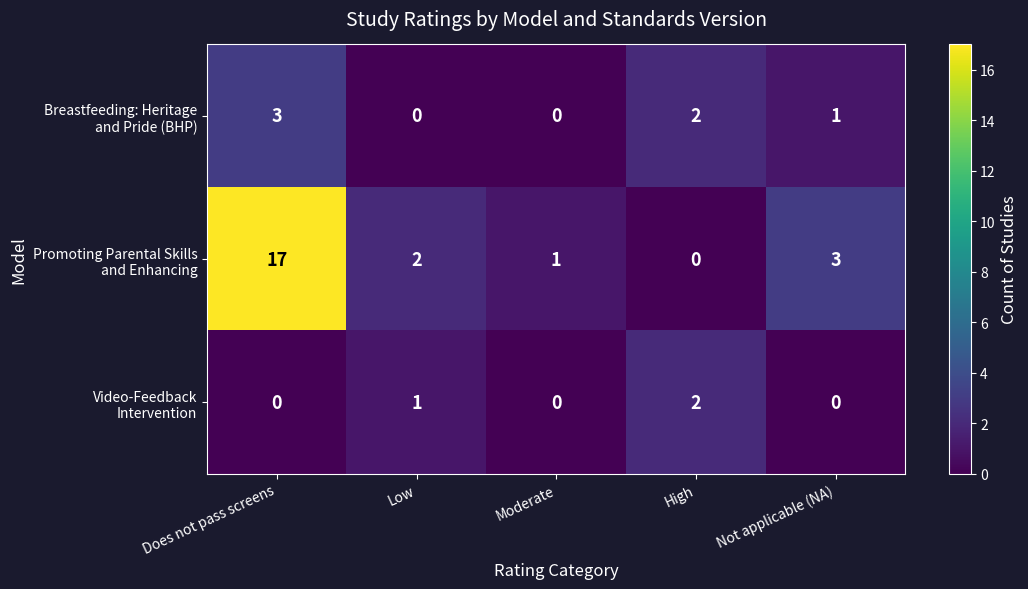

What is the total value across all series at Does not pass screens?

20